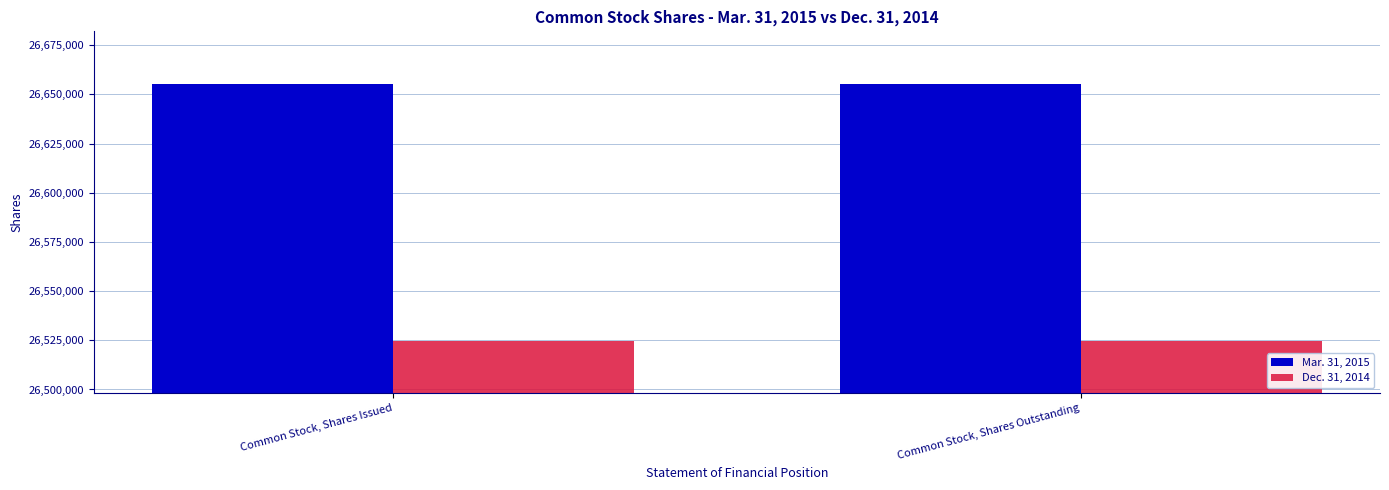

What is the spread (max minus min) of values at Common Stock, Shares Issued?

130833